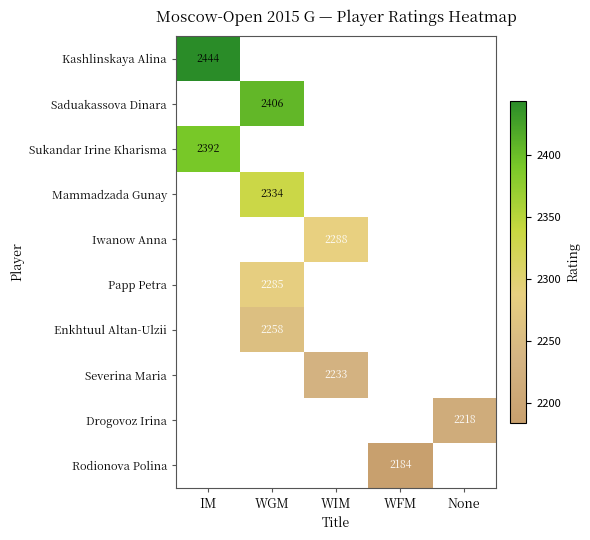

At how many categories does at least one series exceed 2390?

2